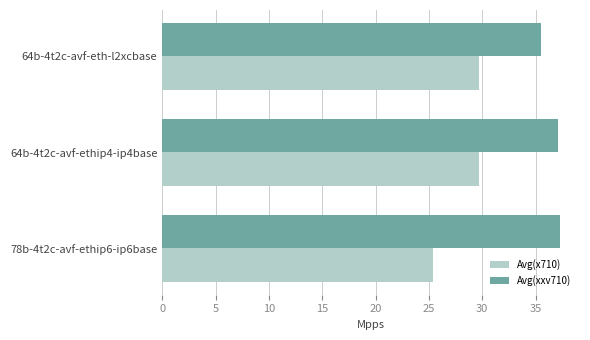

Which series has the largest total across all categories?

Avg(xxv710)